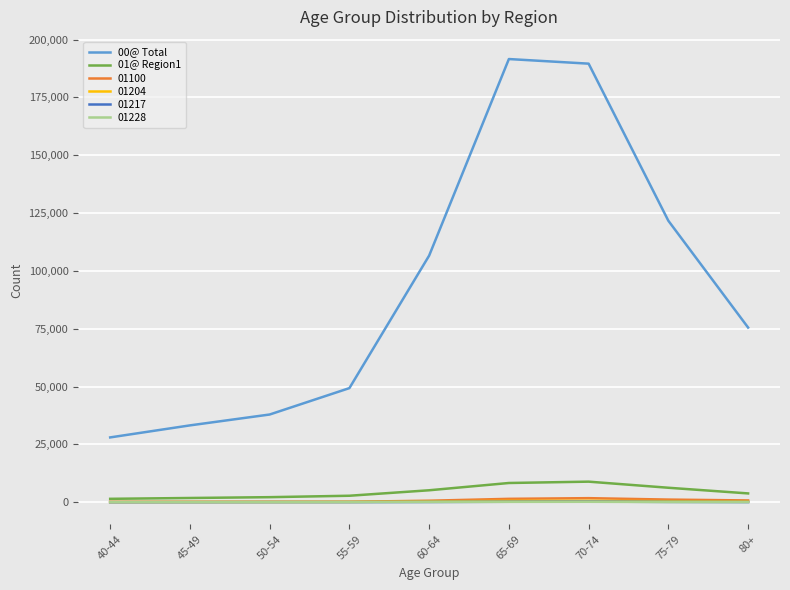

Is the value of 01@ Region1 at 65-69 greater than the value of 01100 at 75-79?

Yes